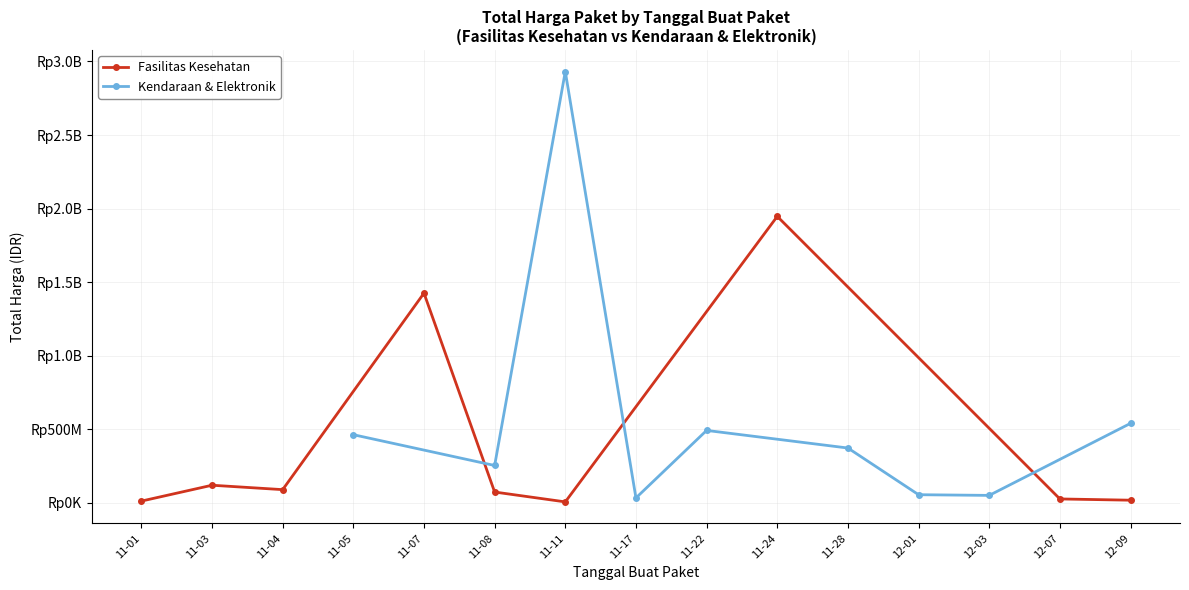

Reading left to right, transcribe all the data shown in this chart.

Fasilitas Kesehatan: 12787500	120613270	90672075	1425867900	74424000	7401240	1947327100	27412000	18900000
Kendaraan & Elektronik: 464002100	254700000	2931562000	34292000	493000000	373404000	56152800	51601000	541071000